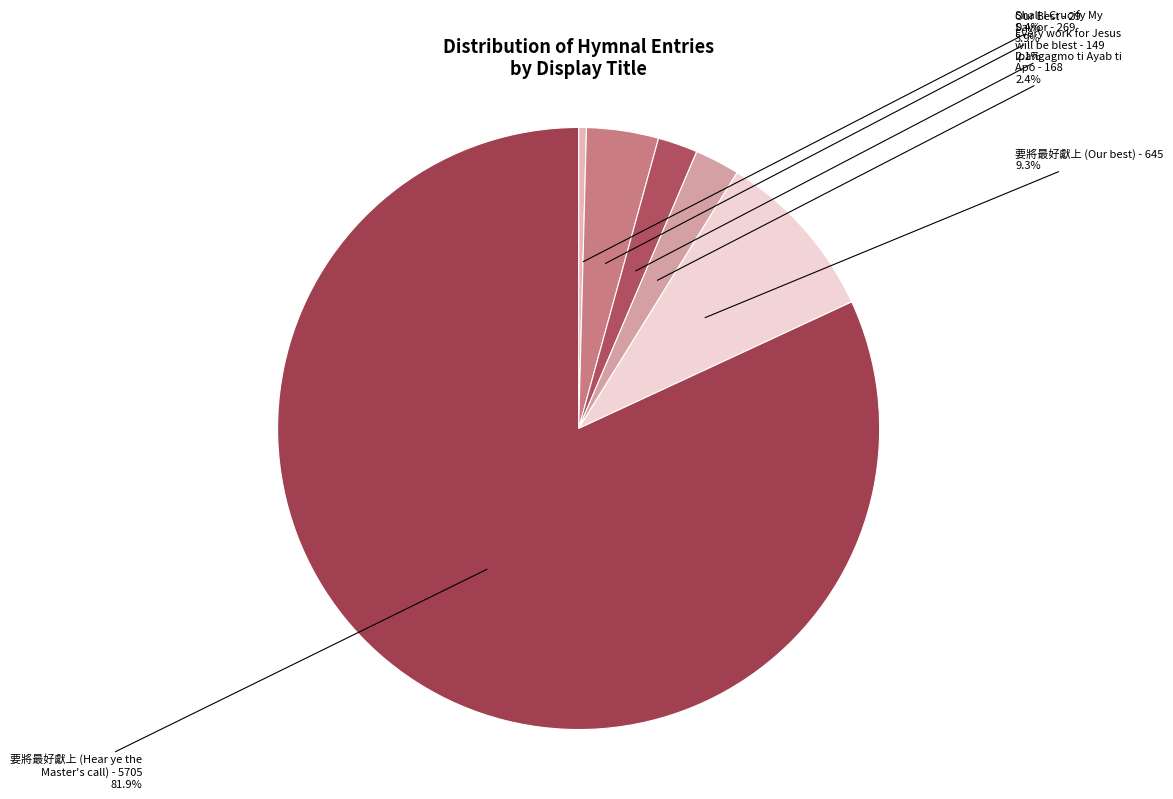

How many slices are in this pie chart?

6